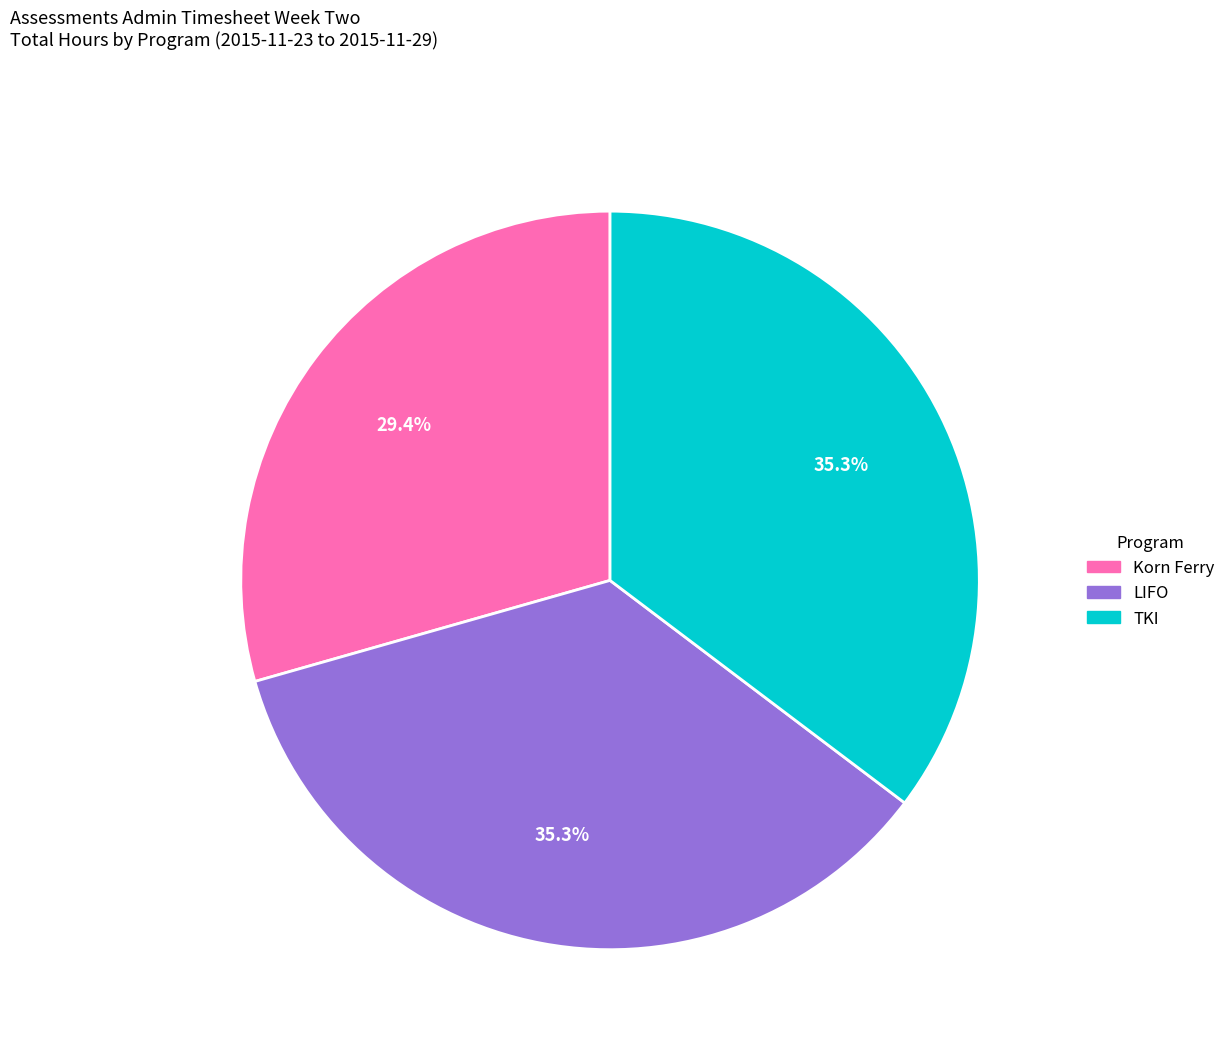

Does any single category account for the majority?

No